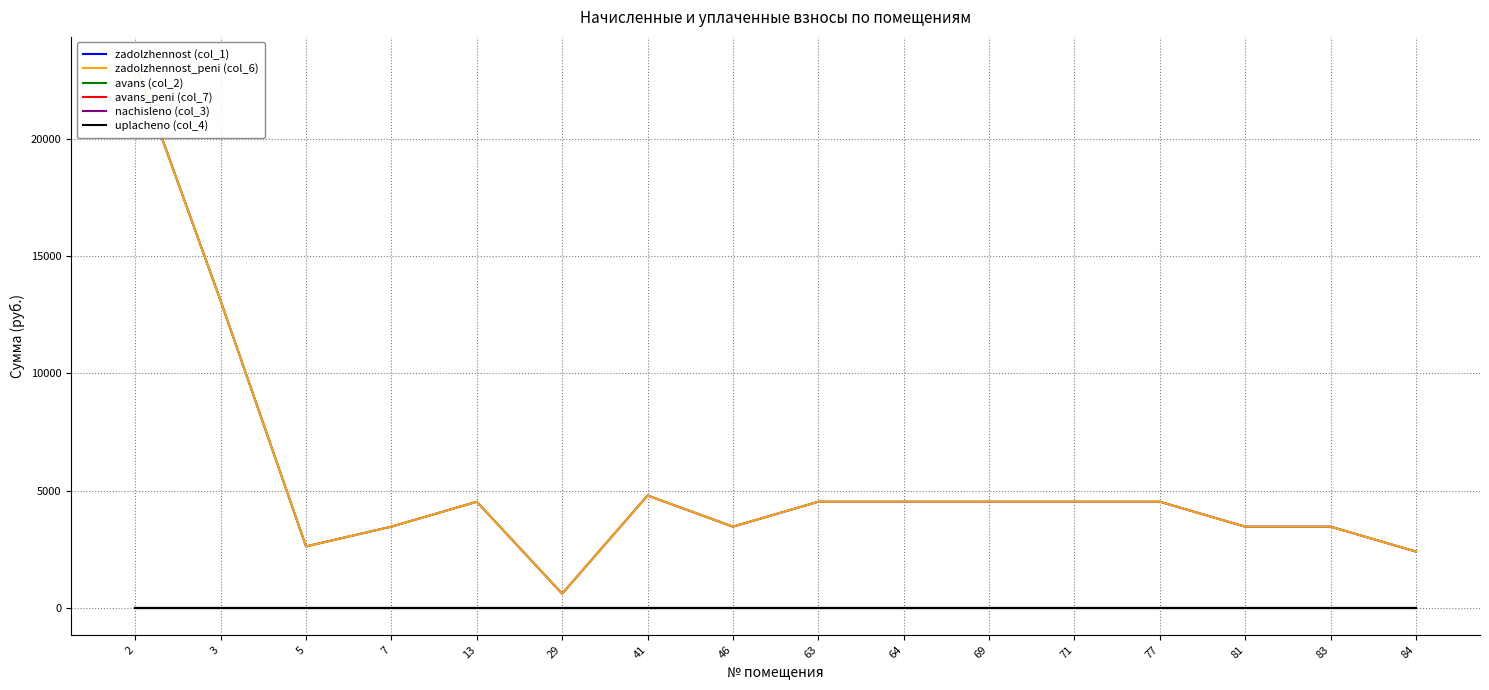

The nachisleno (col_3) series shows 0.0 at 83. True or false?

True